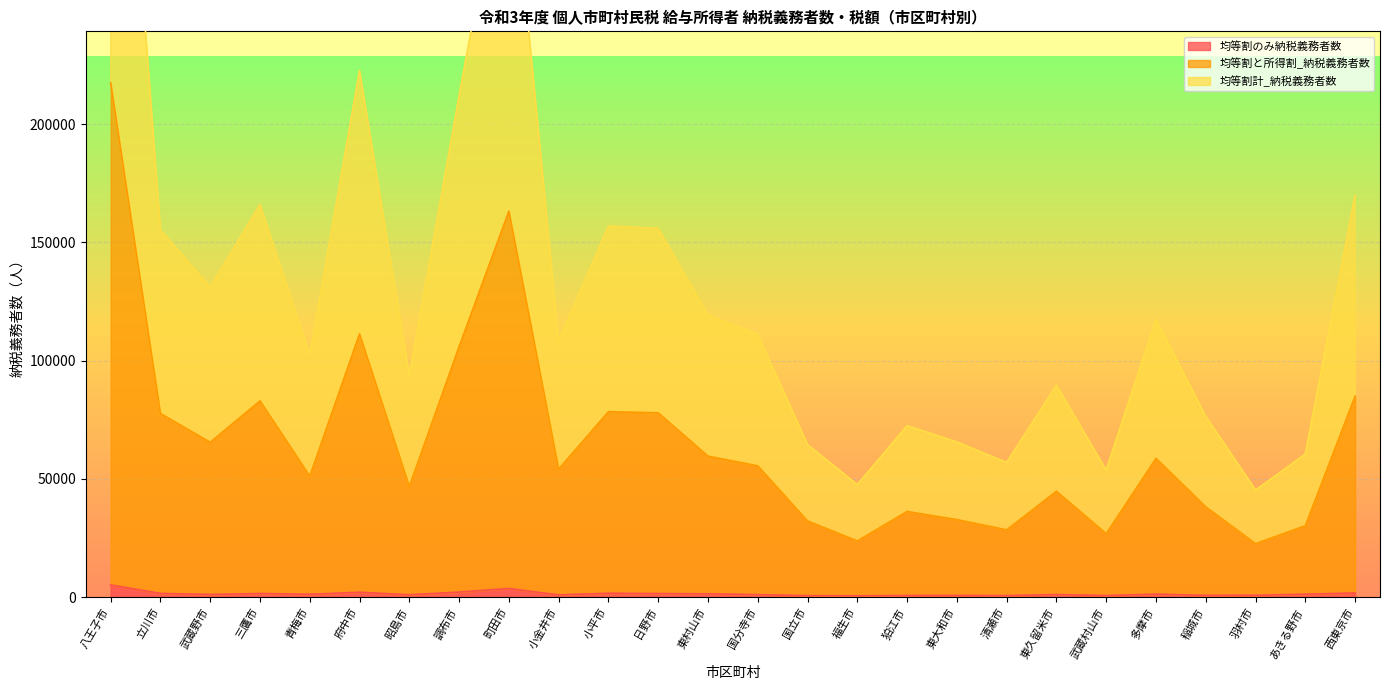

True or false: 均等割と所得割_納税義務者数 and 均等割のみ納税義務者数 intersect in this chart.

False